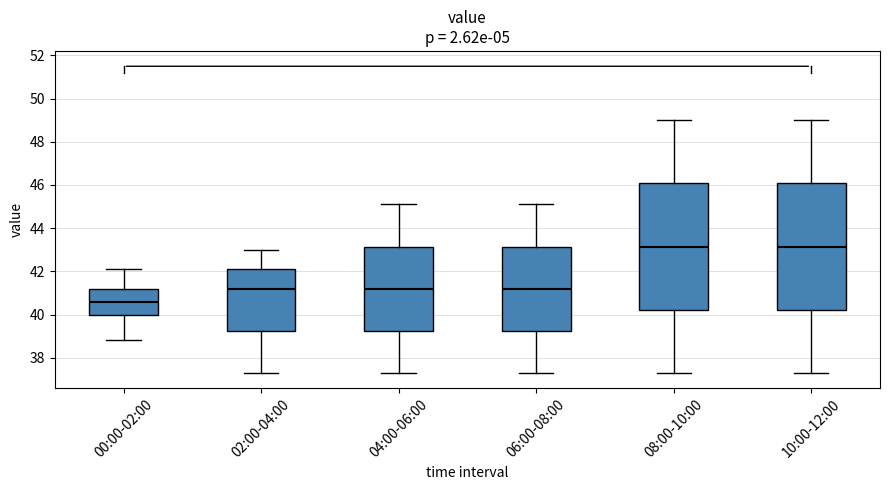

Where does the median line of the box for 04:00-06:00 sit on the y-axis? The values are not printed on the chart, so give them approximately, as read against the axis.

41.2